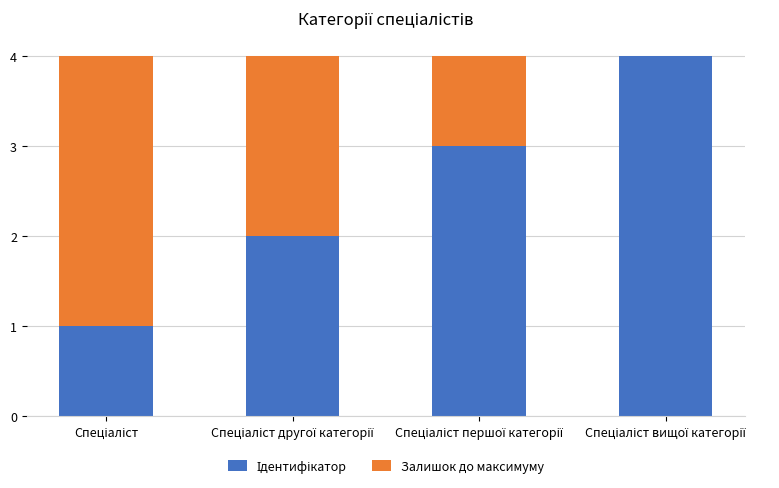

How many series are shown in this chart?

2